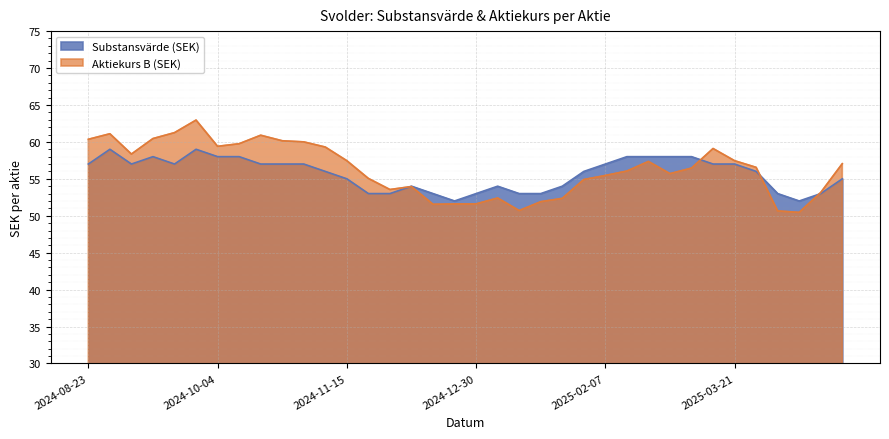

At how many categories does at least one series exceed 55?

24